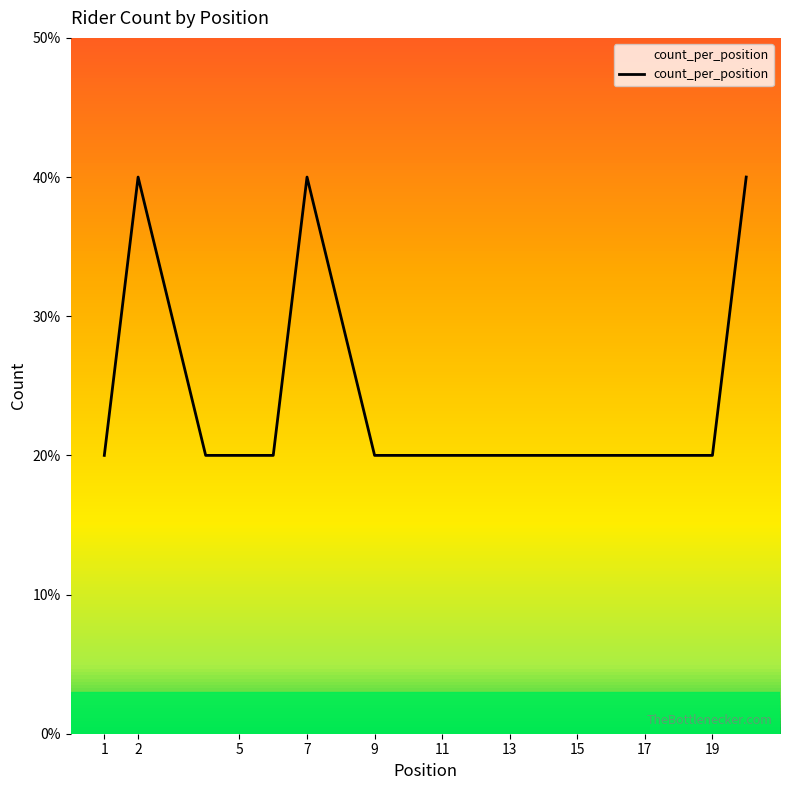

Is this an area chart (filled region under the line)?

No